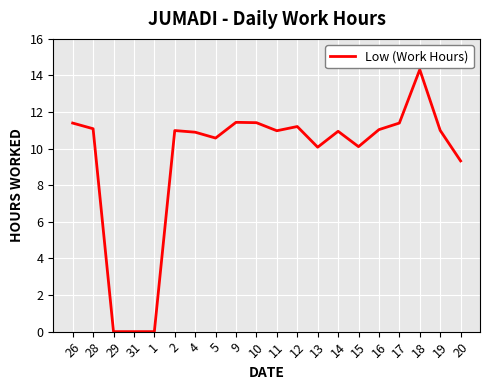

What value does the data have at 13?

10.1